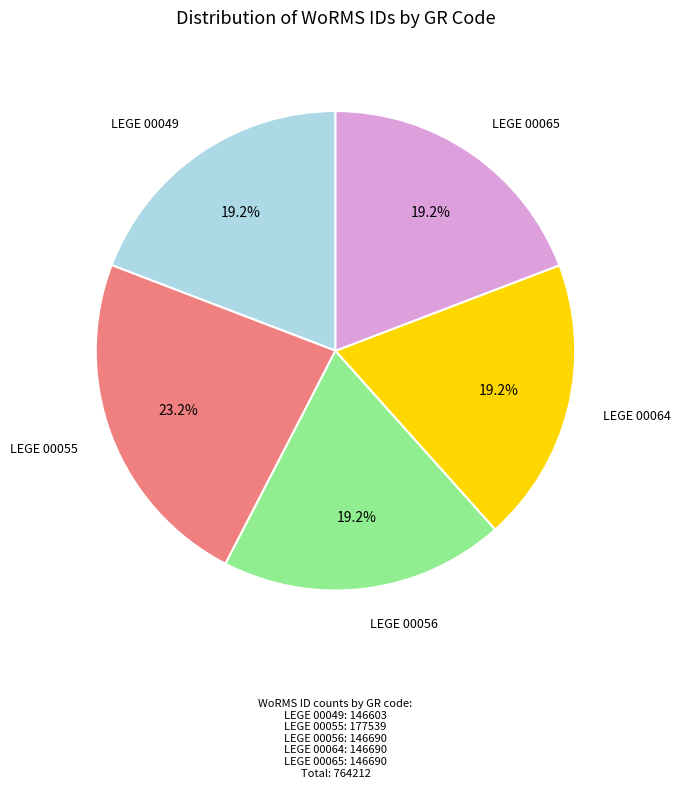

Is there a majority slice in this chart?

No